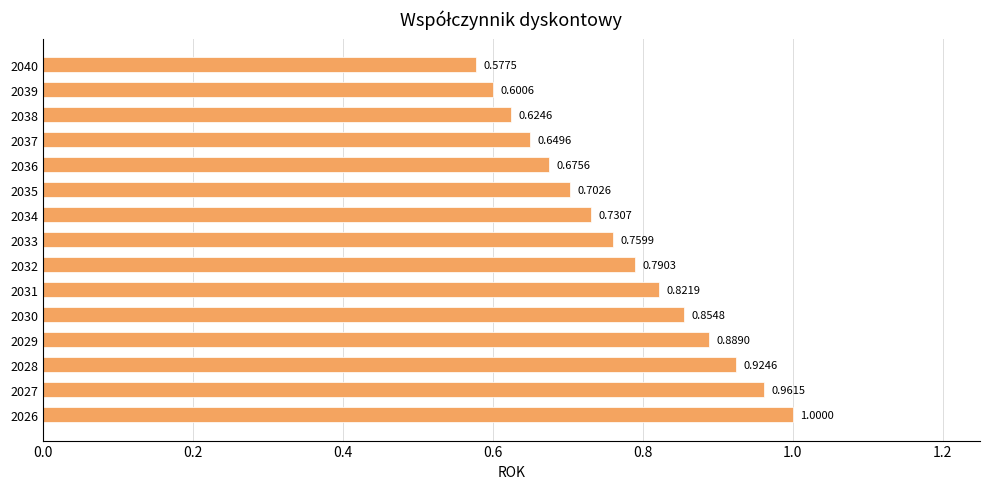

What is the sum of the values at 2033 and 2029?

1.6